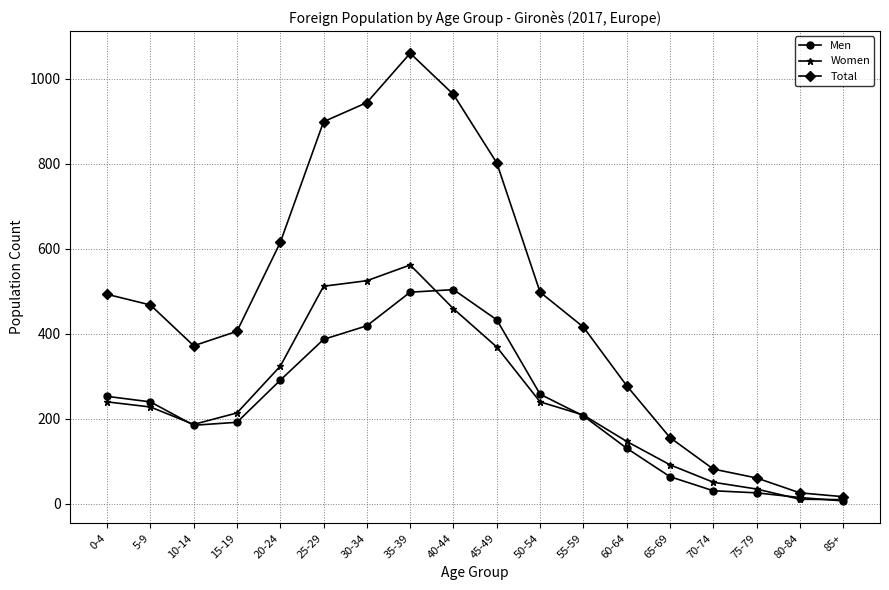

The Men series shows 419 at 30-34. True or false?

True